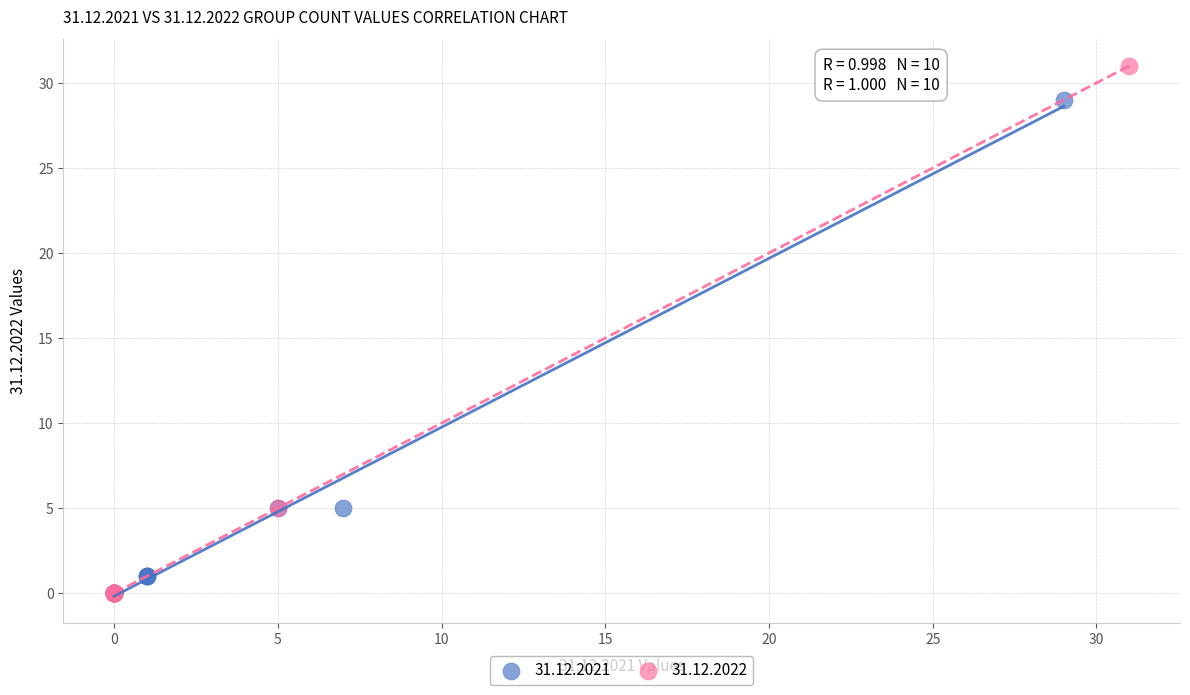

Which series has the largest Y range (max minus min)?

31.12.2022